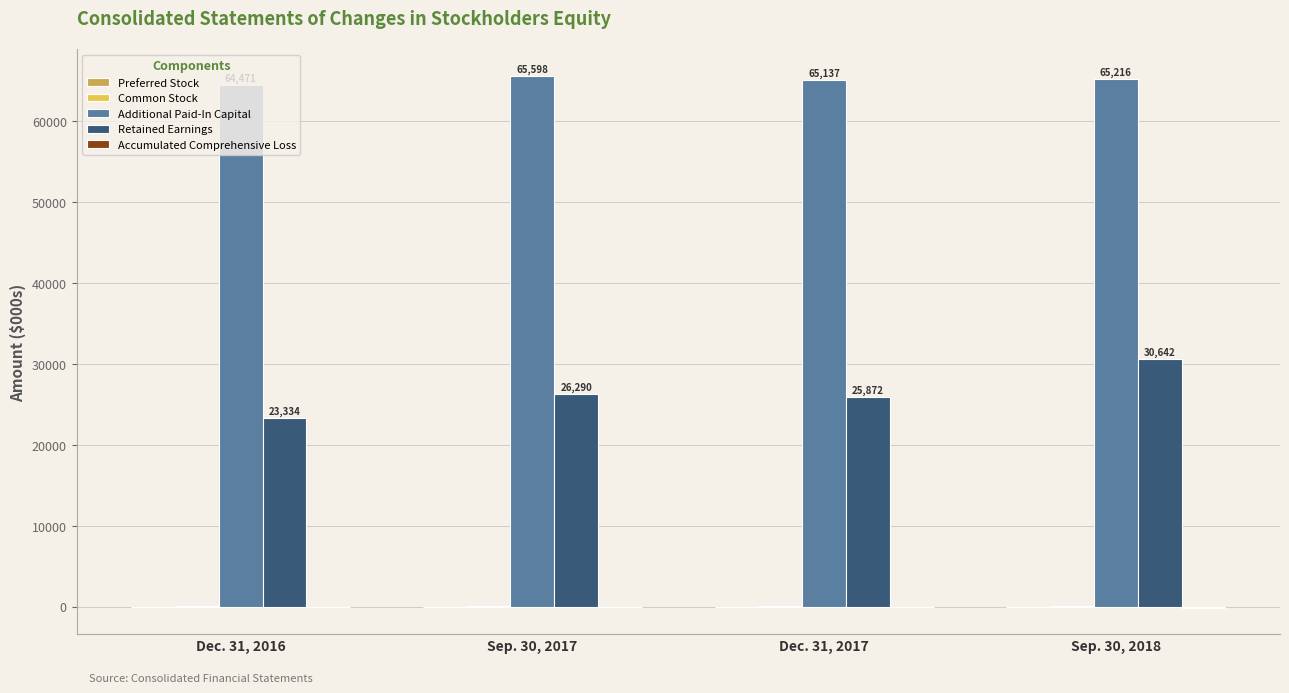

Which series has the largest total across all categories?

Additional Paid-In Capital